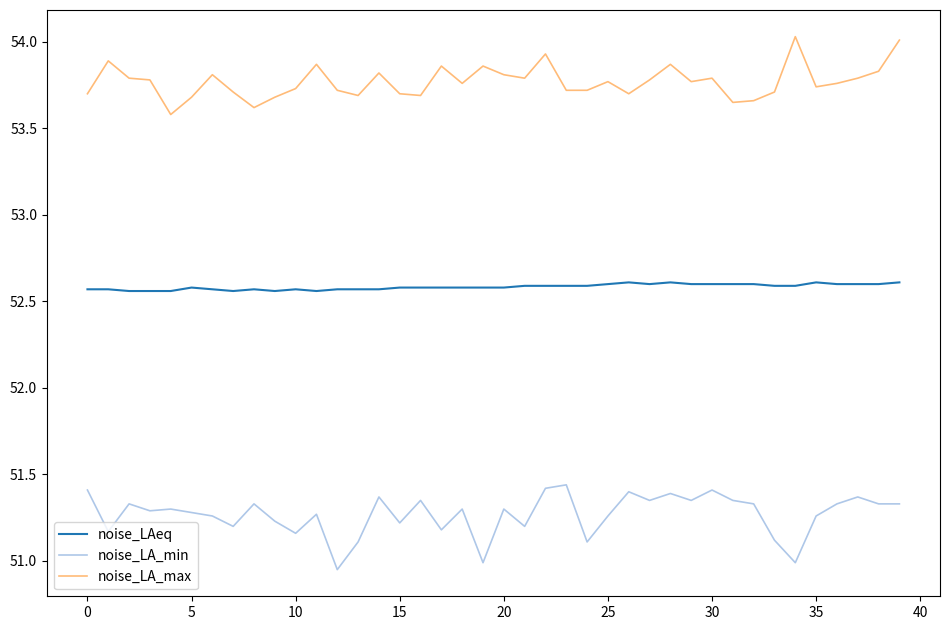

Rank the series by their maximum value, from lowest to highest.

noise_LA_min, noise_LAeq, noise_LA_max